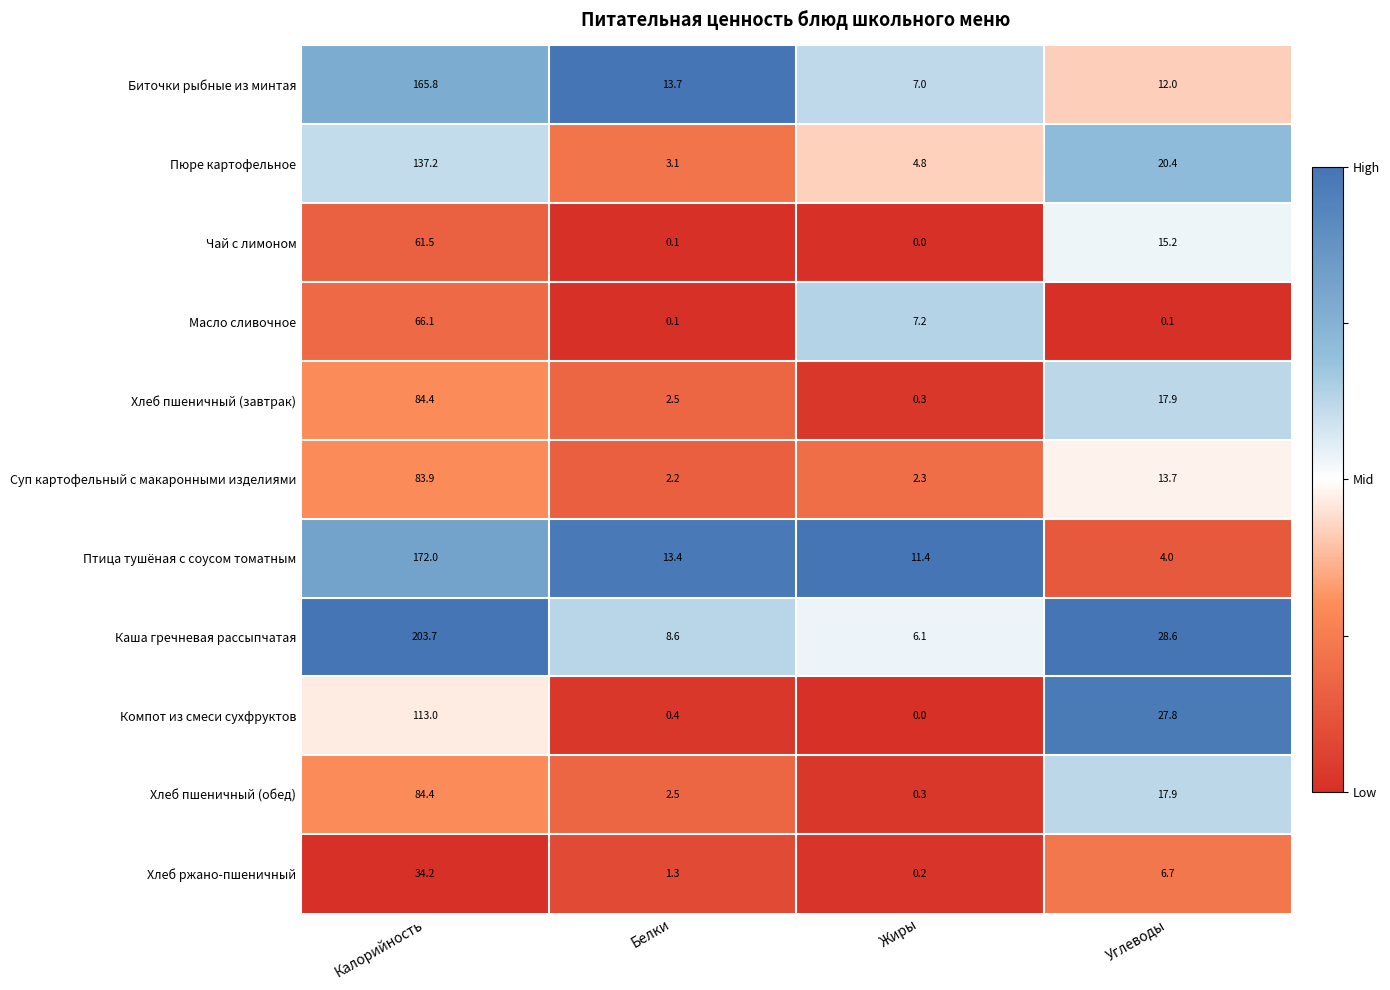

Where is Масло сливочное nearest to the value 33?

Жиры